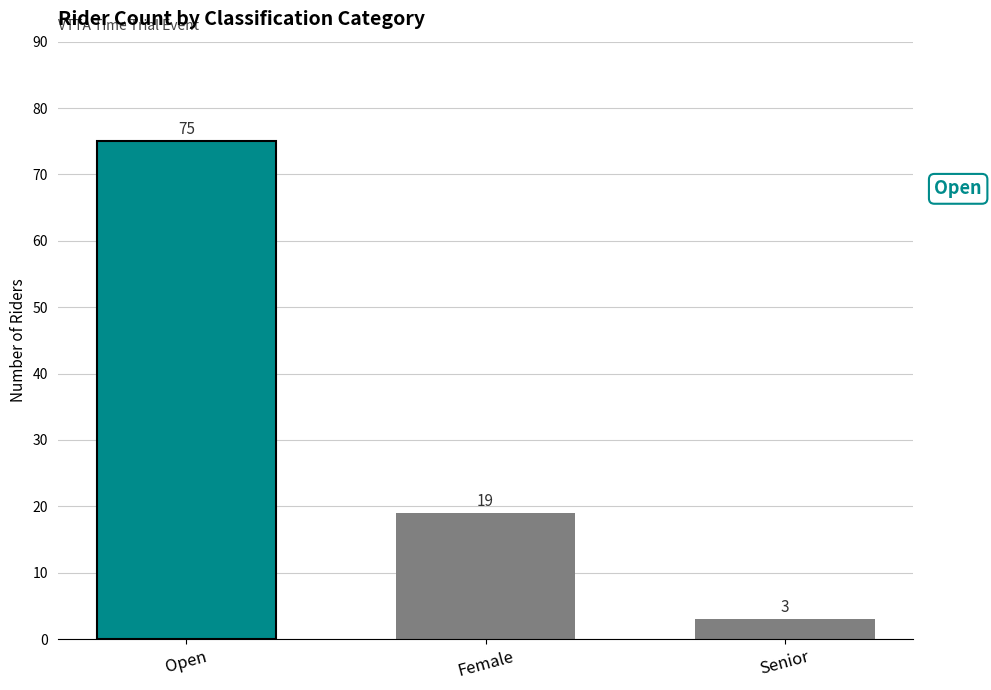

Reading right to left, transcribe all the data shown in this chart.

3	19	75